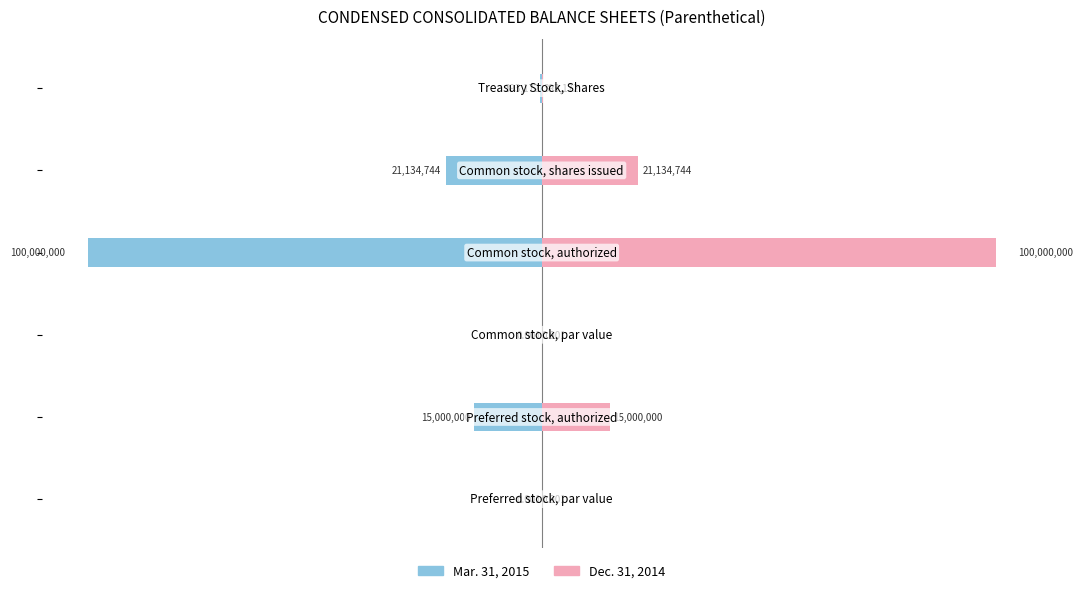

How many bars are there in each group?

2